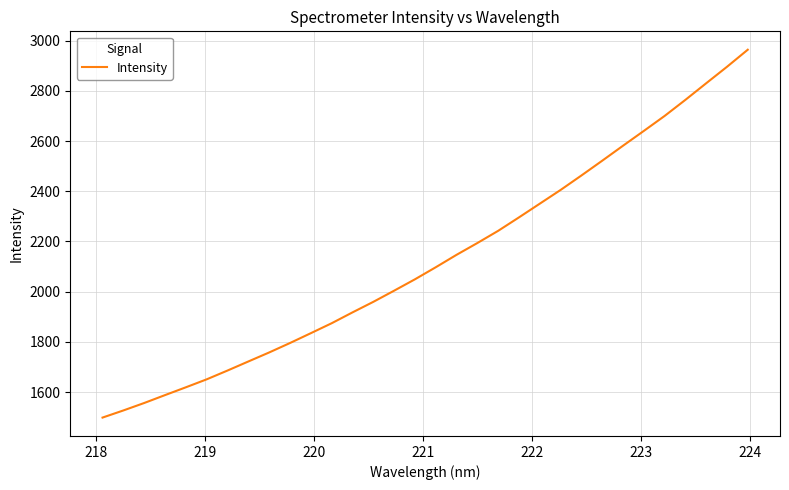

What is the greatest value displayed?

2963.7